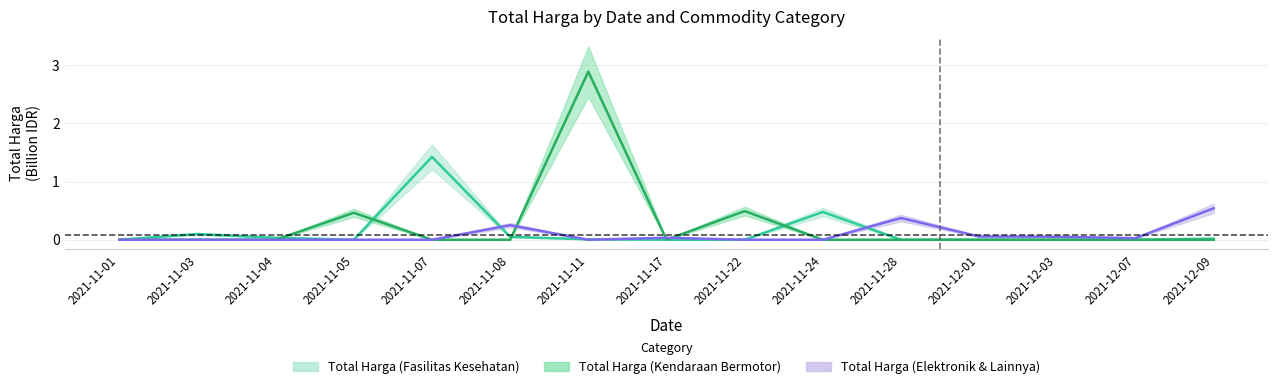

Where is the first local maximum for Total Harga (Kendaraan Bermotor)?

2021-11-05